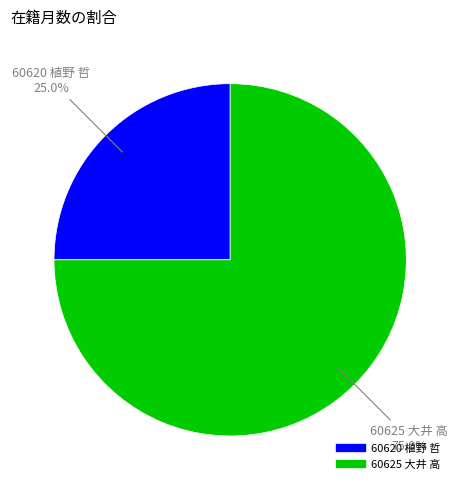

Count the number of slices in the pie.

2